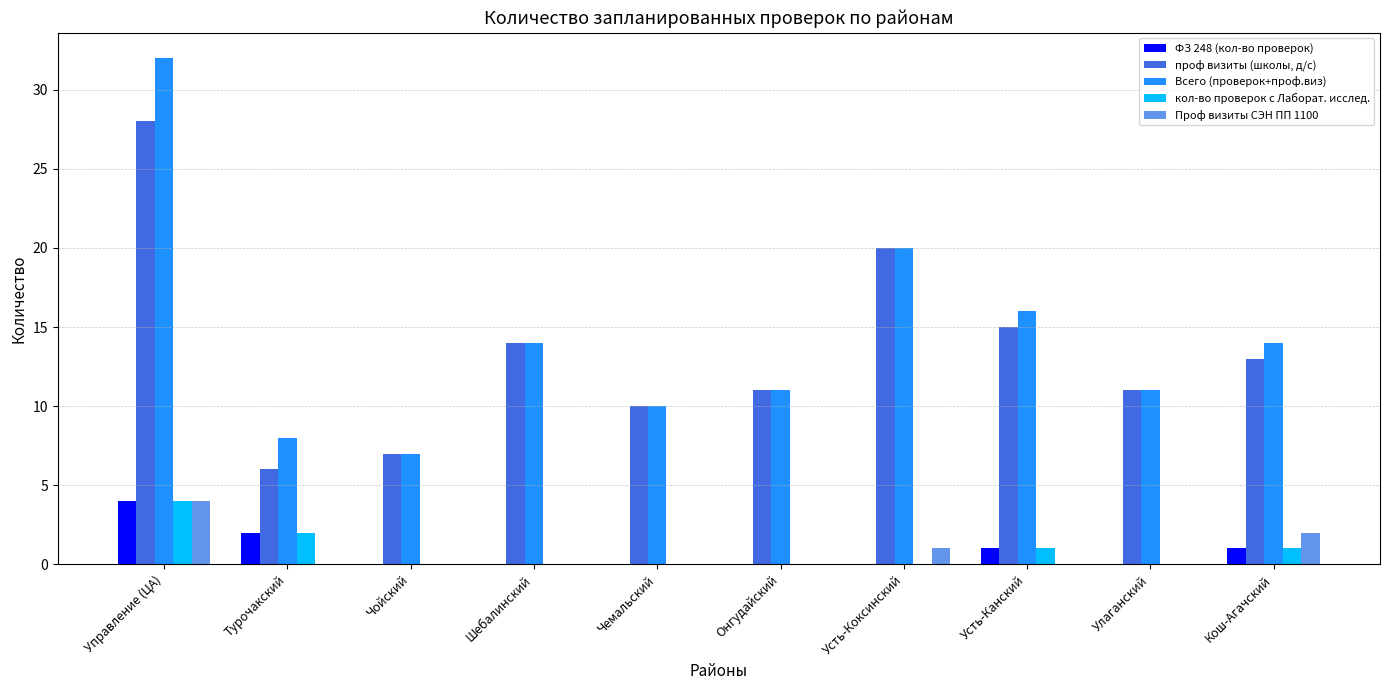

Between Усть-Коксинский and Кош-Агачский, which series saw the biggest shift?

проф визиты (школы, д/с)